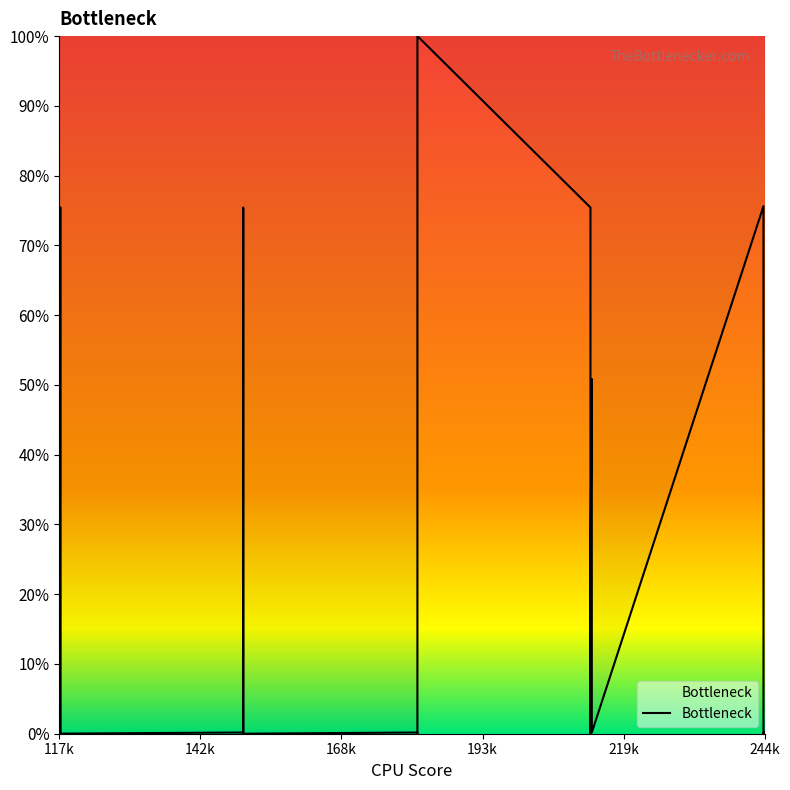

What is the difference between the maximum and minimum values?

100.0